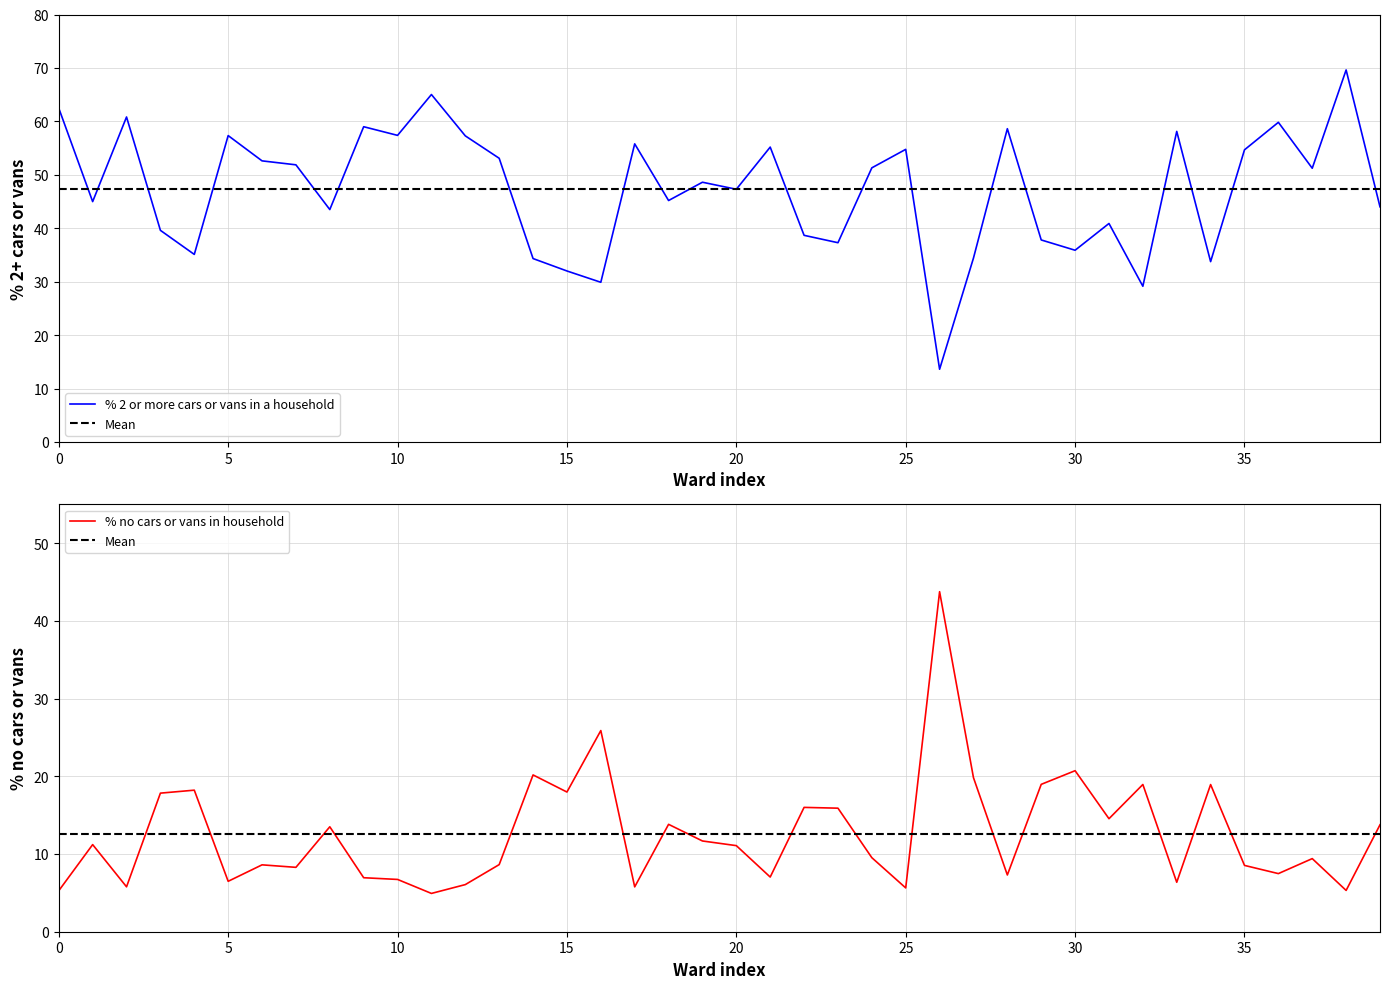

Is the value of % no cars or vans in household at Dorchester West Ward greater than the value of % 2 or more cars or vans in a household at Littlemoor and Preston Ward?

No